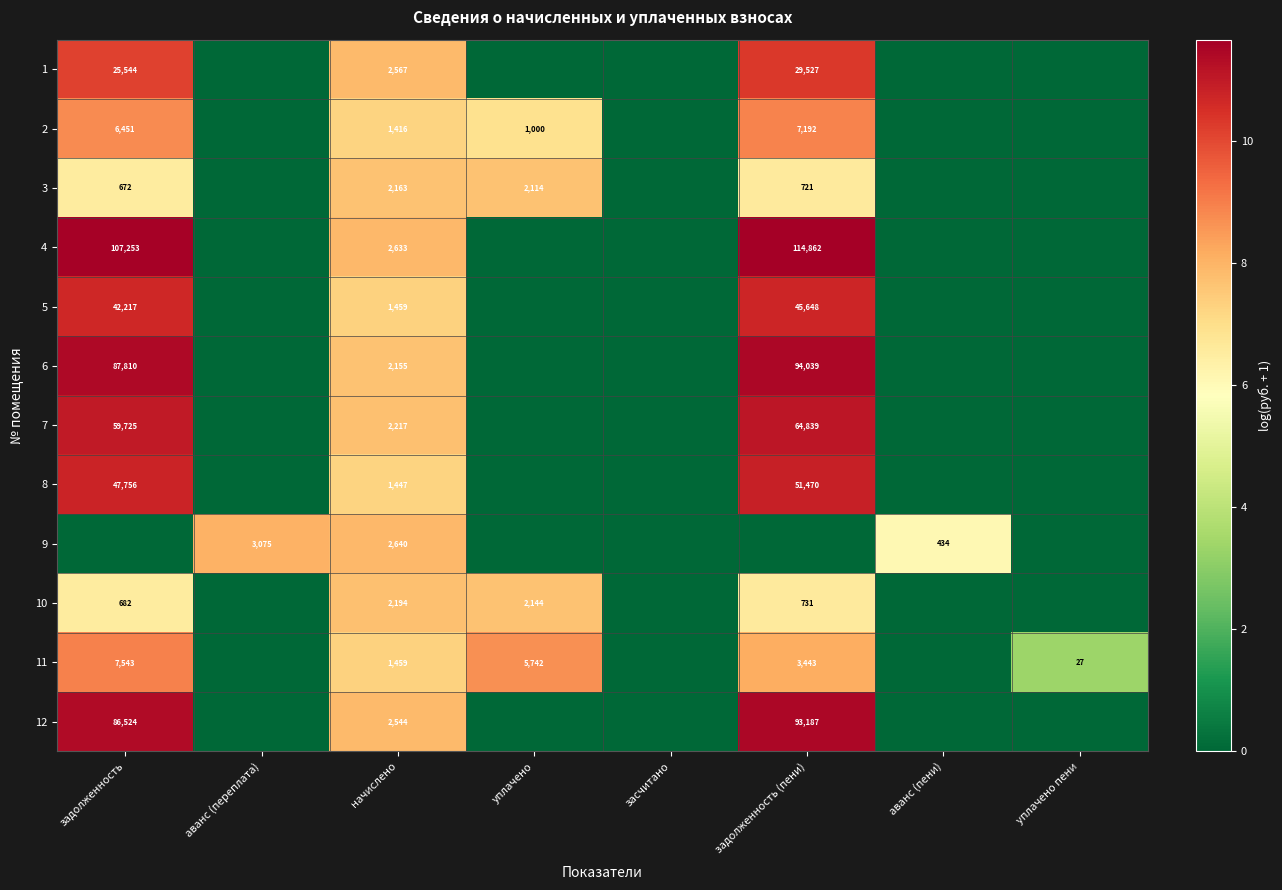

The 9 series shows 730 at аванс (переплата). True or false?

False